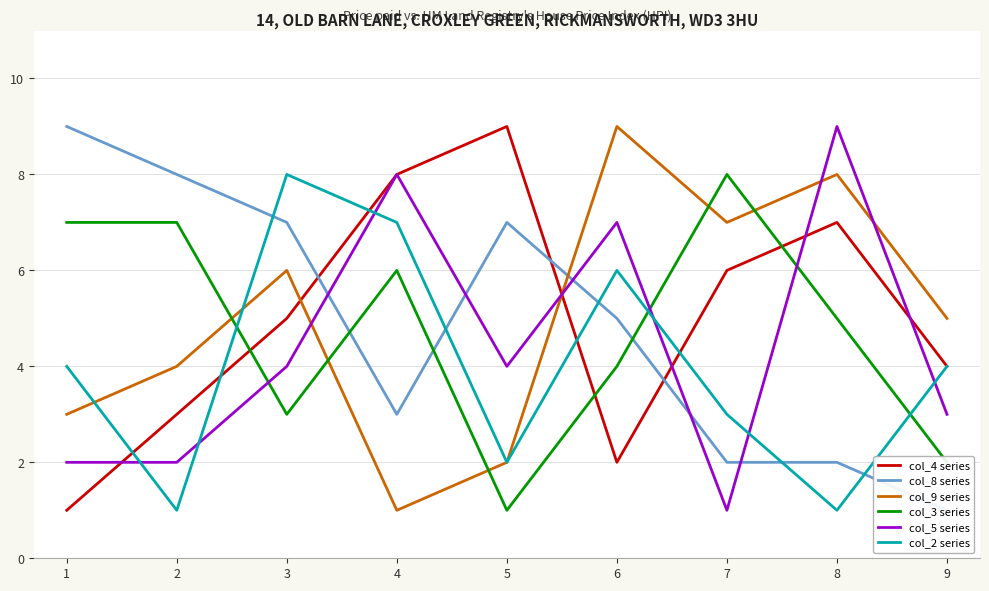

In col_5 series, how many points are lower than both neighbors (excluding endpoints)?

2